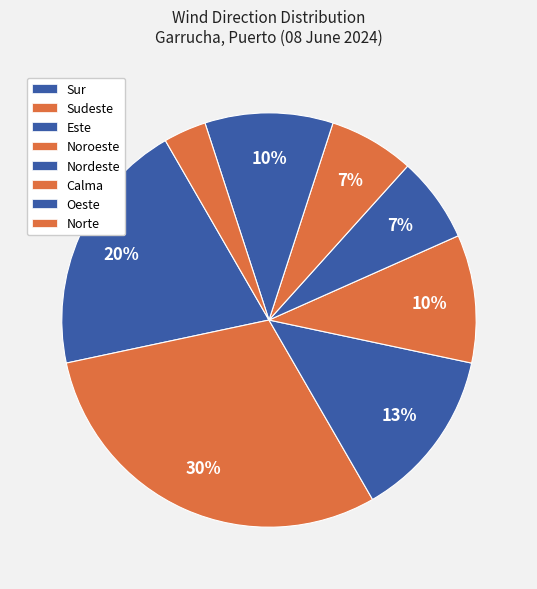

To the nearest percent, what portion does Noroeste represent?

10%